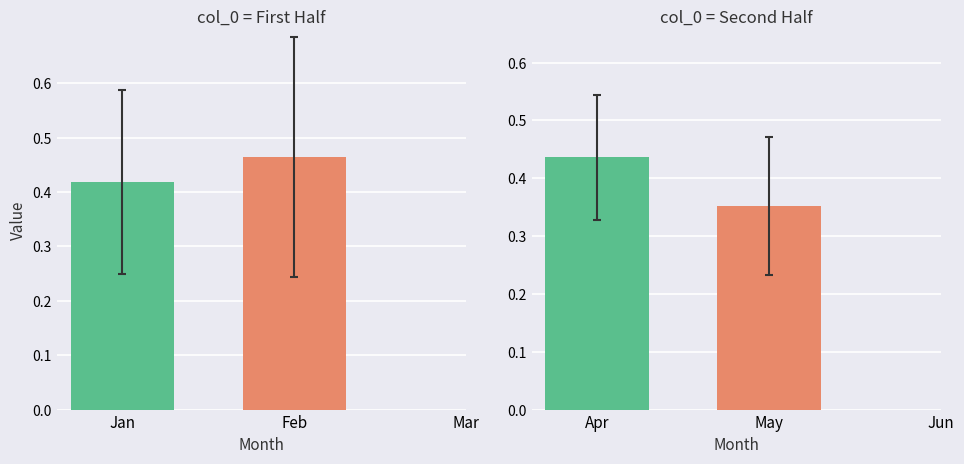

Are the bars grouped side by side (vs. stacked)?

Yes